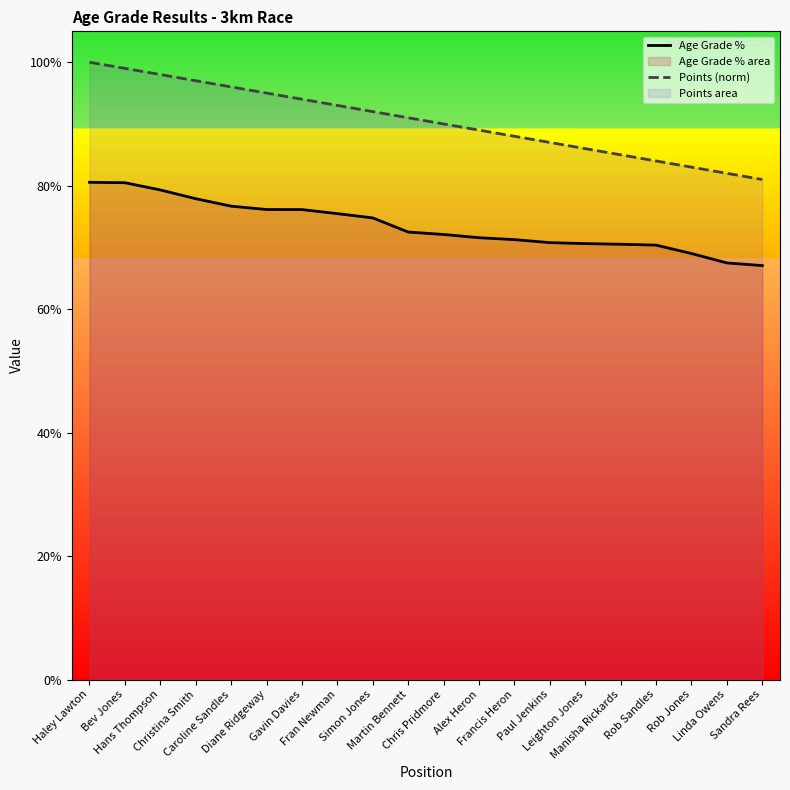

What is the total value across all series at Rob Sandles?

1.5